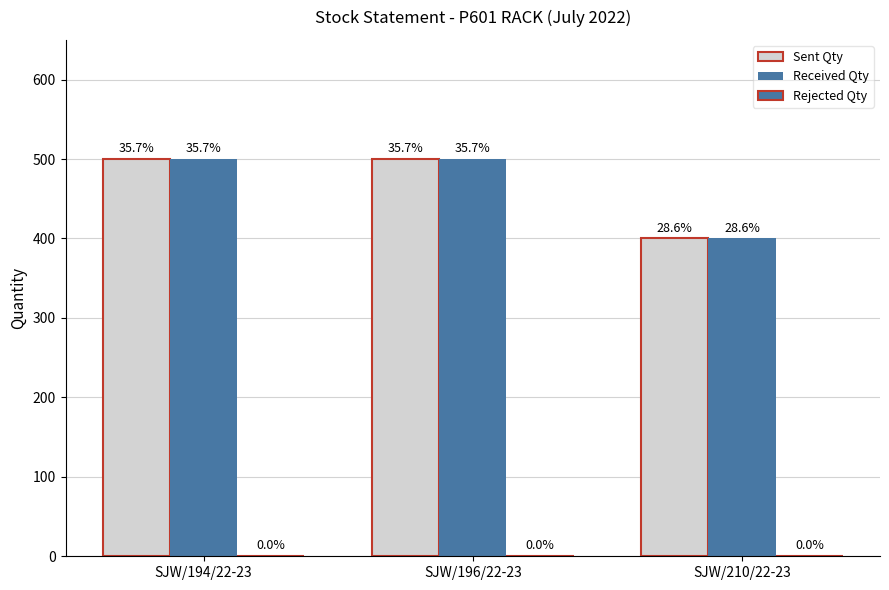

What is the label of the 3rd bar from the right?

SJW/194/22-23